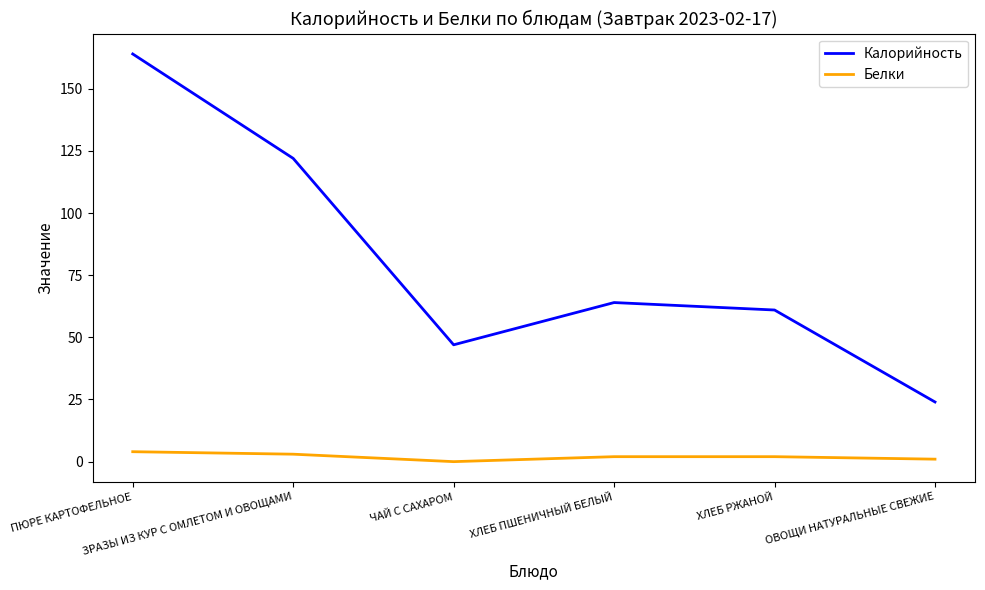

How many values in the Калорийность series are below 64?

3